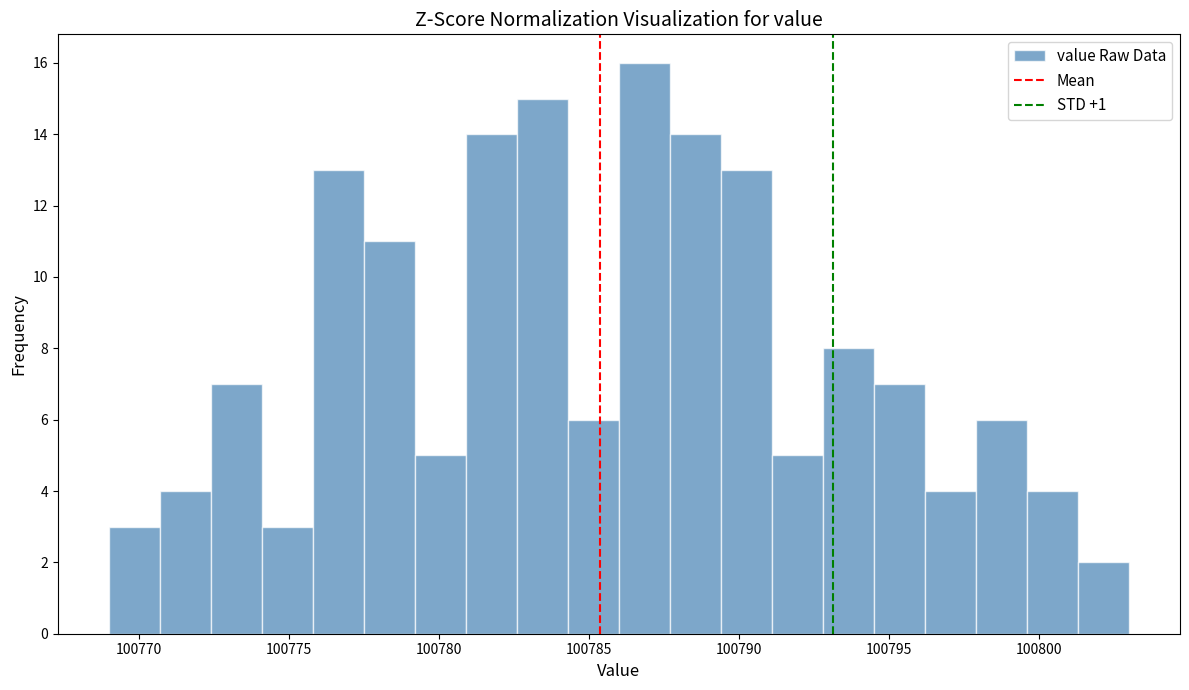

Read against the x-axis, roughly where is the centre of the tallest bar?

100787.0